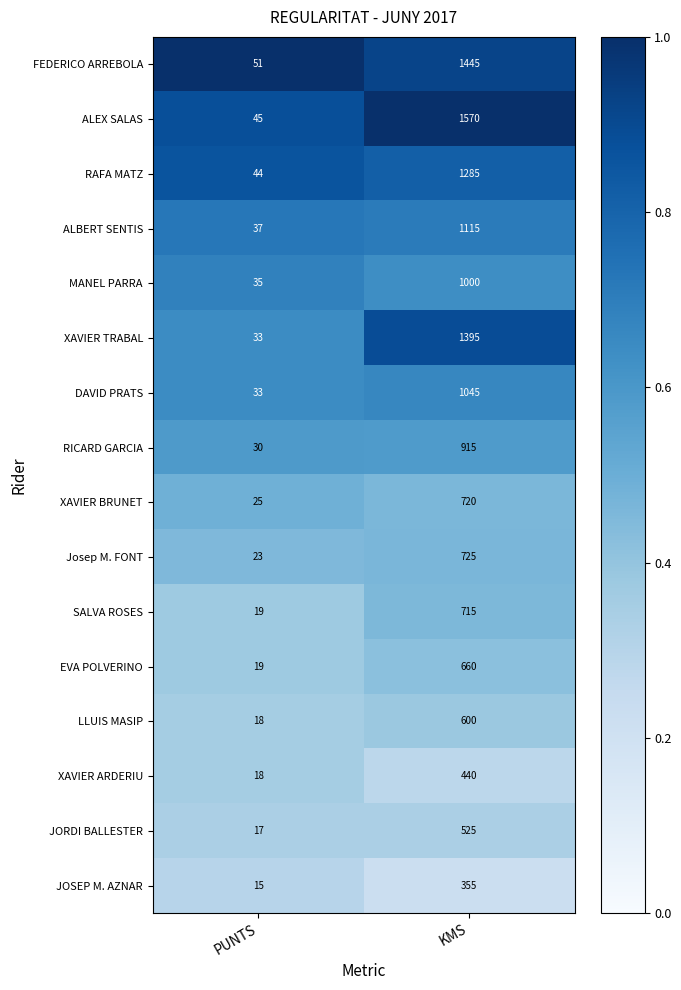

What is the sum of all ALEX SALAS values?

1615